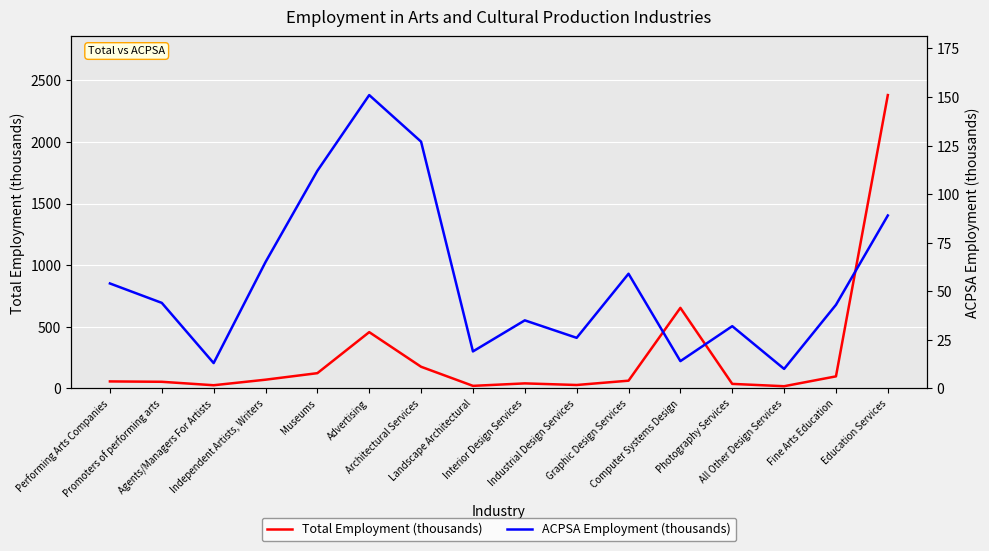

Which has a higher value, Advertising or Architectural Services?

Advertising